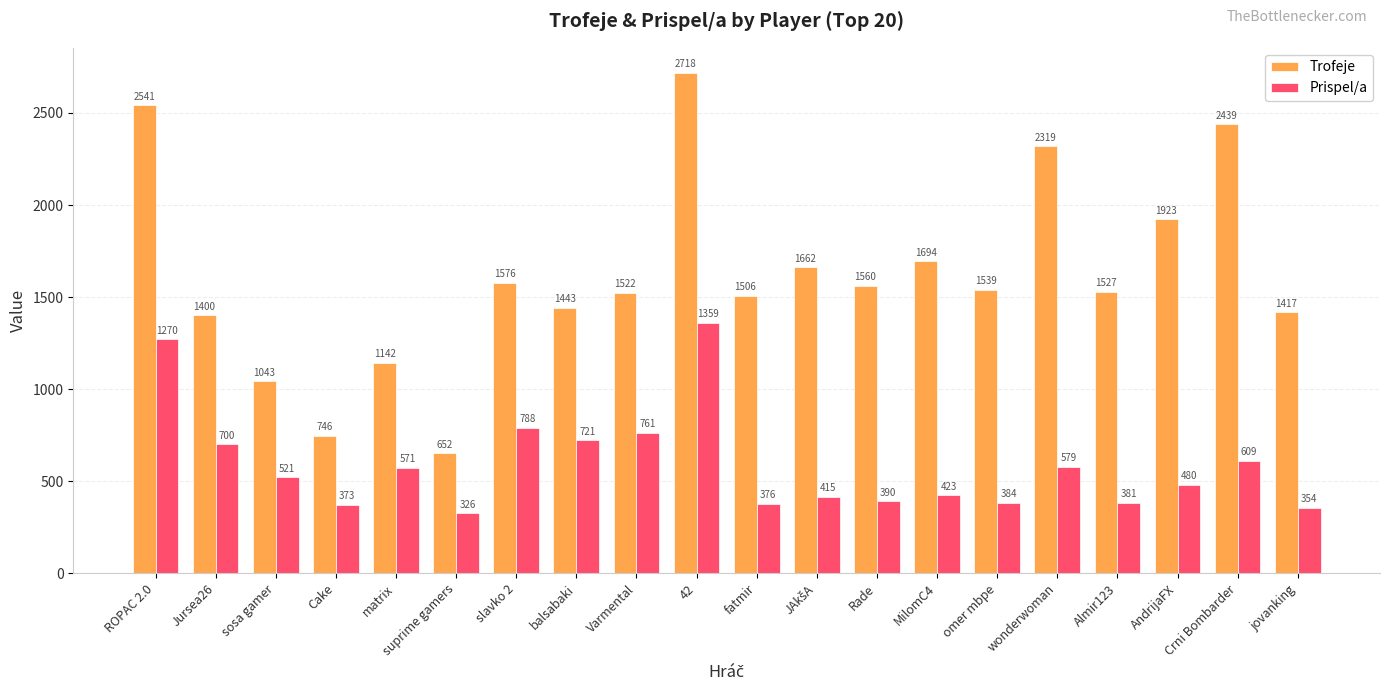

Rank the series by their maximum value, from lowest to highest.

Prispel/a, Trofeje